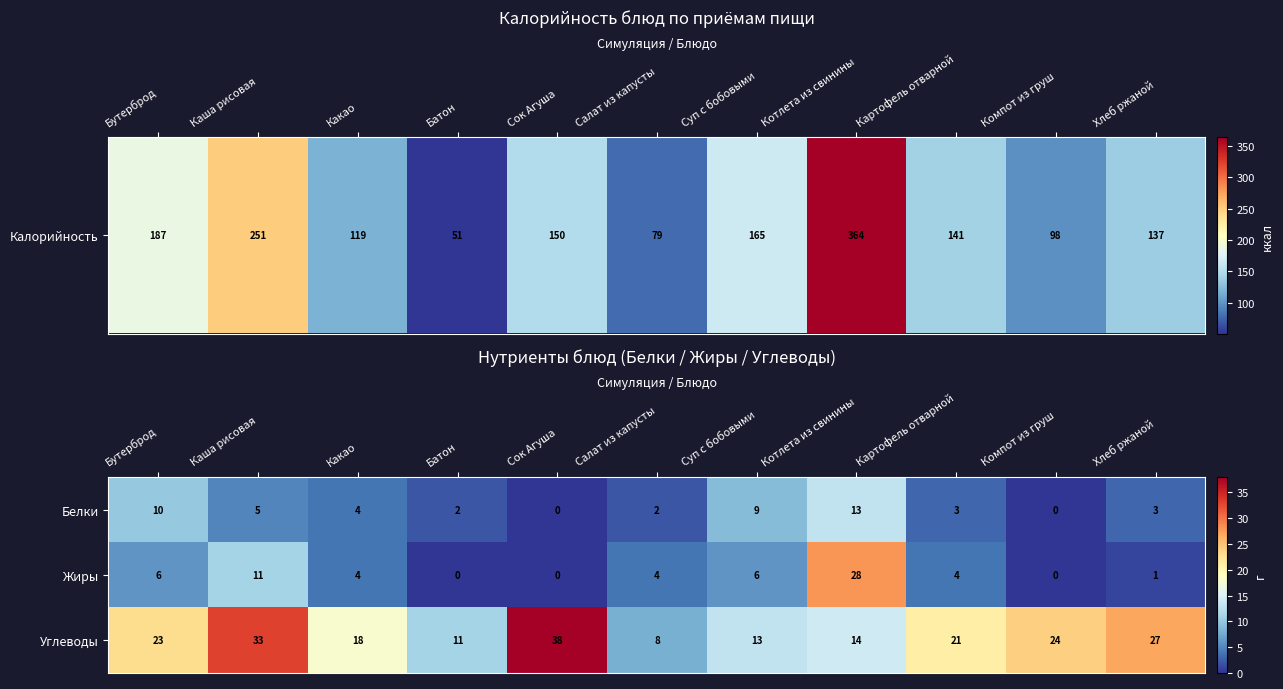

Which category has the highest value across all series?

Сок Агуша